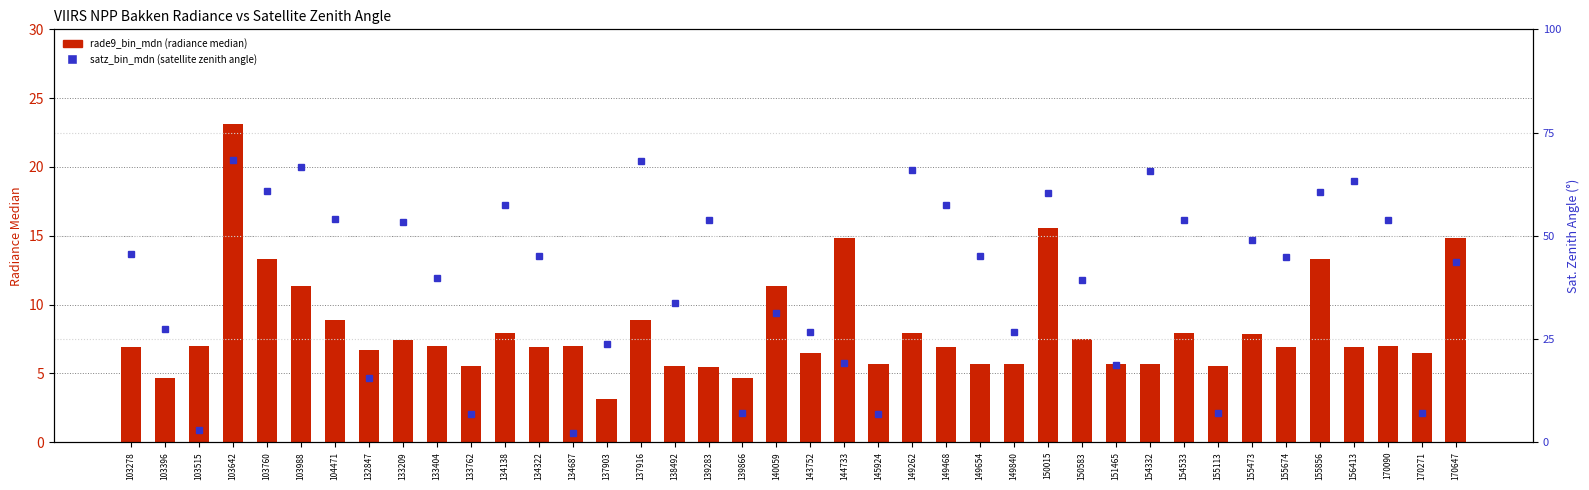

Reading left to right, transcribe all the data shown in this chart.

rade9_bin_mdn (radiance median): 103278=6.9	103396=4.7	103515=7.0	103642=23.1	103760=13.3	103988=11.3	104471=8.9	132847=6.7	133209=7.4	133404=7.0	133762=5.5	134138=8.0	134322=6.9	134687=7.0	137903=3.1	137916=8.9	138492=5.5	139283=5.4	139866=4.7	140059=11.3	143752=6.5	144733=14.8	145924=5.7	149262=8.0	149468=6.9	149654=5.7	149840=5.7	150015=15.6	150583=7.5	151465=5.7	154332=5.7	154533=8.0	155113=5.5	155473=7.8	155674=6.9	155856=13.3	156413=6.9	170090=7.0	170271=6.5	170647=14.8
satz_bin_mdn (satellite zenith angle): 103278=45.5	103396=27.5	103515=2.9	103642=68.3	103760=60.8	103988=66.6	104471=54.1	132847=15.4	133209=53.3	133404=39.8	133762=6.7	134138=57.4	134322=45.1	134687=2.2	137903=23.7	137916=68.1	138492=33.7	139283=53.7	139866=7.0	140059=31.2	143752=26.6	144733=19.1	145924=6.8	149262=65.8	149468=57.4	149654=45.1	149840=26.7	150015=60.4	150583=39.4	151465=18.7	154332=65.7	154533=53.7	155113=7.0	155473=48.9	155674=45.0	155856=60.5	156413=63.4	170090=53.8	170271=7.0	170647=43.6